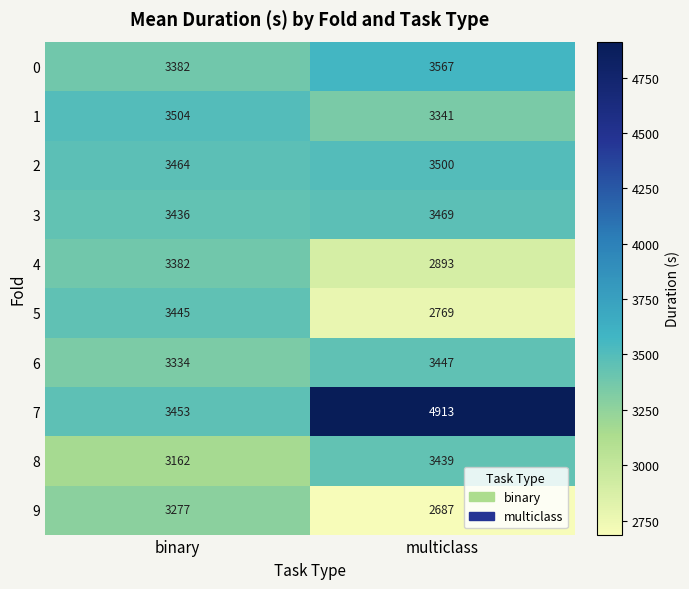

Reading left to right, extract all data points from this chart.

0: 3382	3567
1: 3504	3341
2: 3464	3500
3: 3436	3469
4: 3382	2893
5: 3445	2769
6: 3334	3447
7: 3453	4913
8: 3162	3439
9: 3277	2687